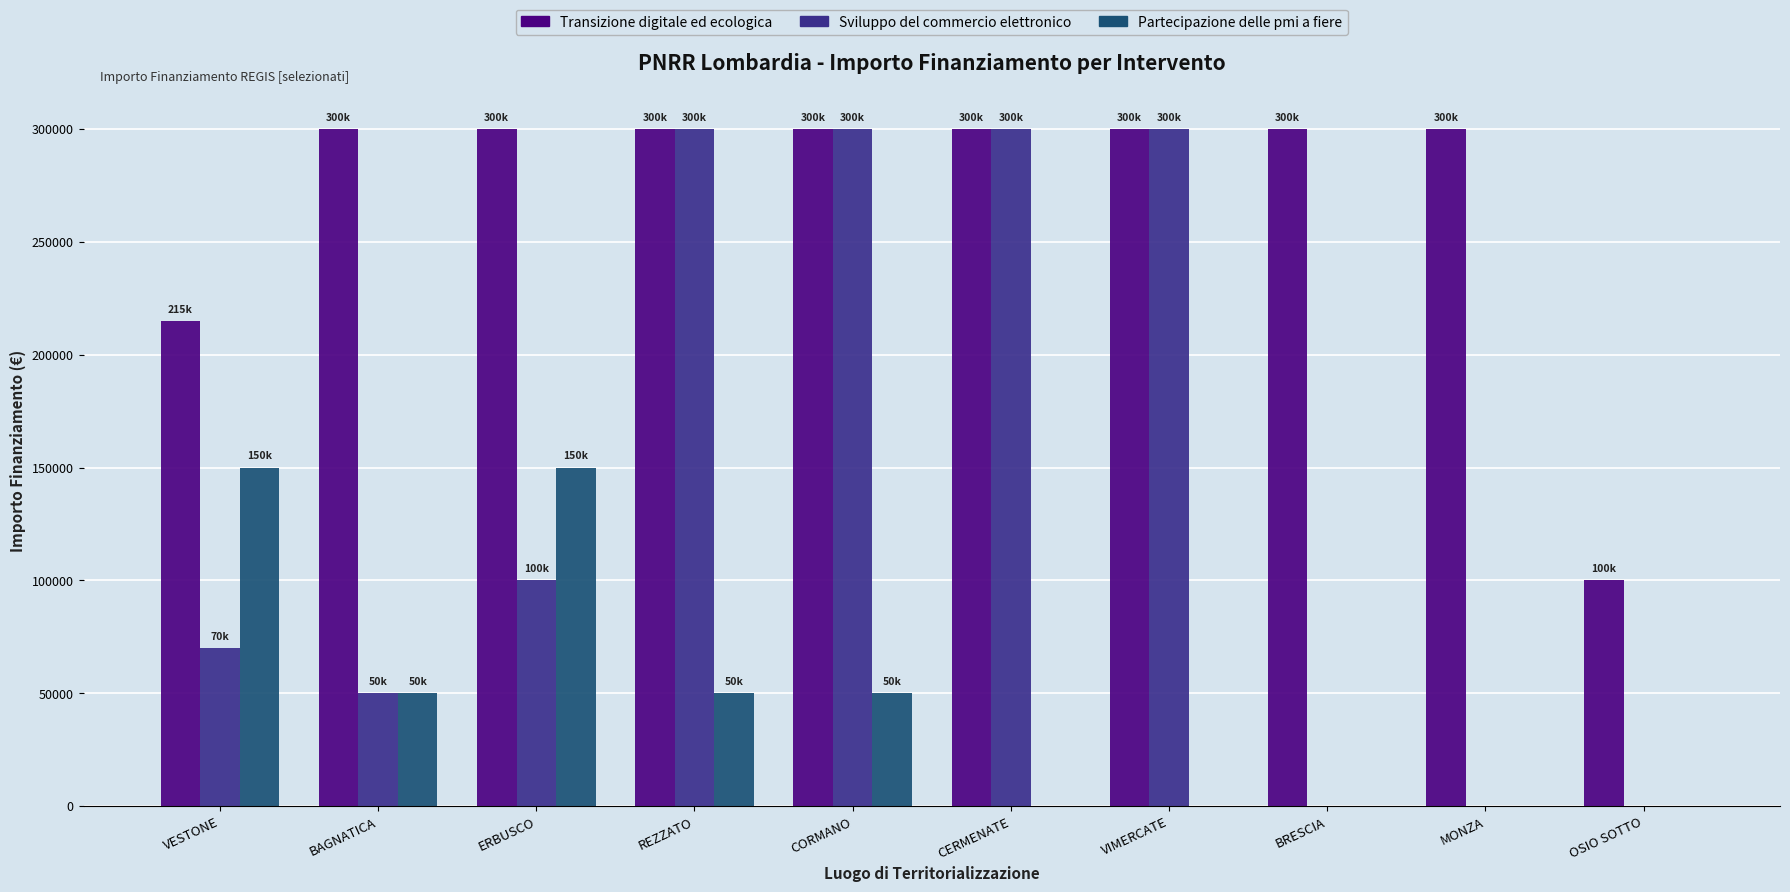

Which series has the largest total across all categories?

Transizione digitale ed ecologica